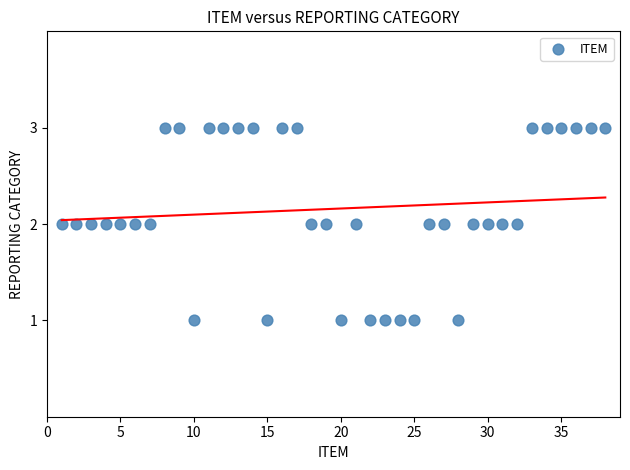

How many data points are displayed?

38